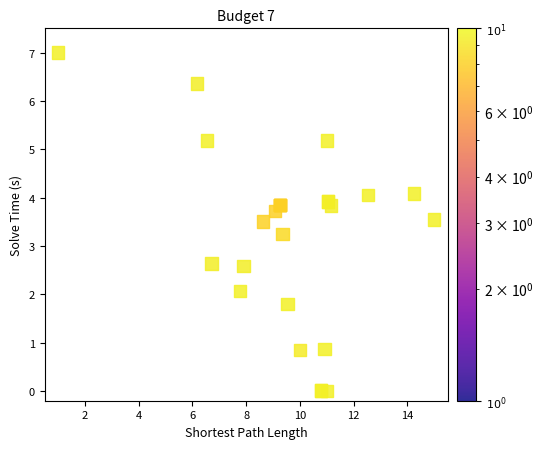

What Y value in the scatter plot is closest to 3?

3.3